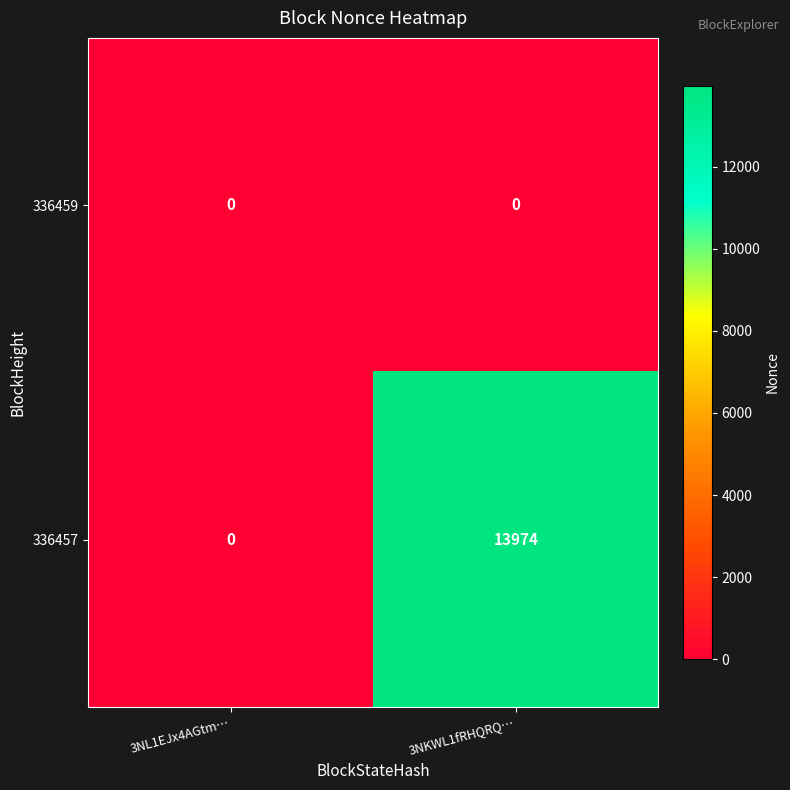

What is the maximum value shown in the chart?

13974